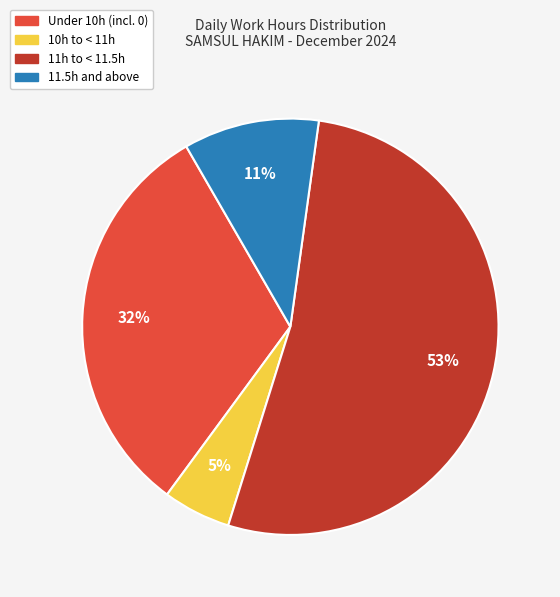

How many segments does this pie chart have?

4